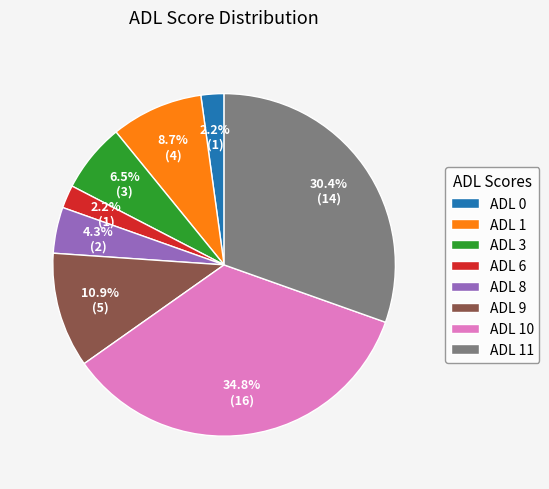

What is the ratio of the value at ADL 1 to the value at ADL 0?

4.0